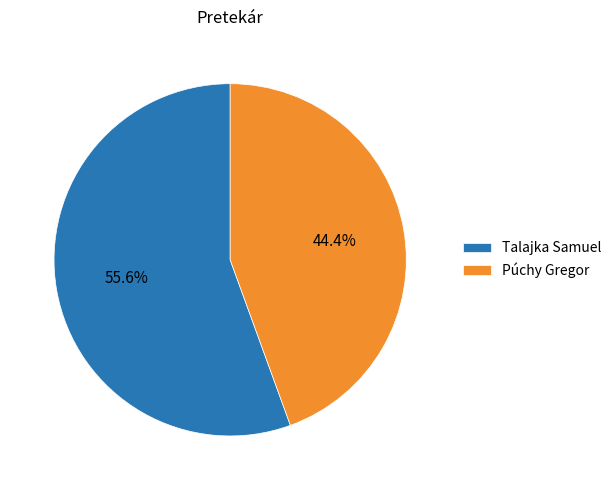

Is the sum of Talajka Samuel and Púchy Gregor greater than half?

Yes